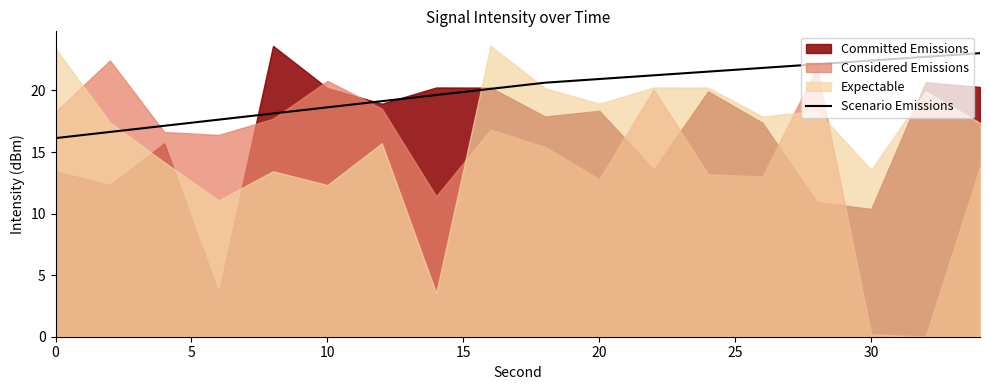

What is the difference between the maximum and minimum values?

6.9